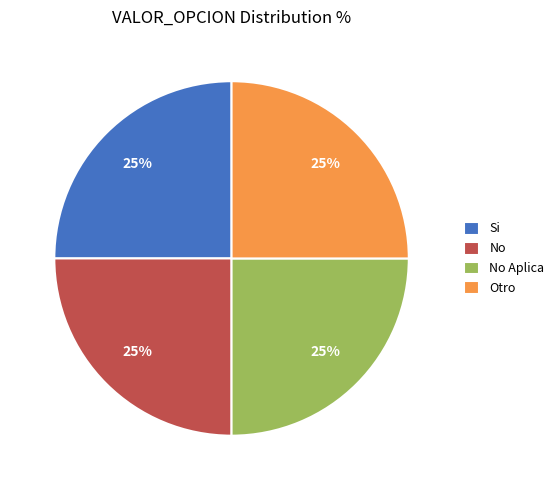

What is the ratio of the value at Si to the value at Otro?

1.0